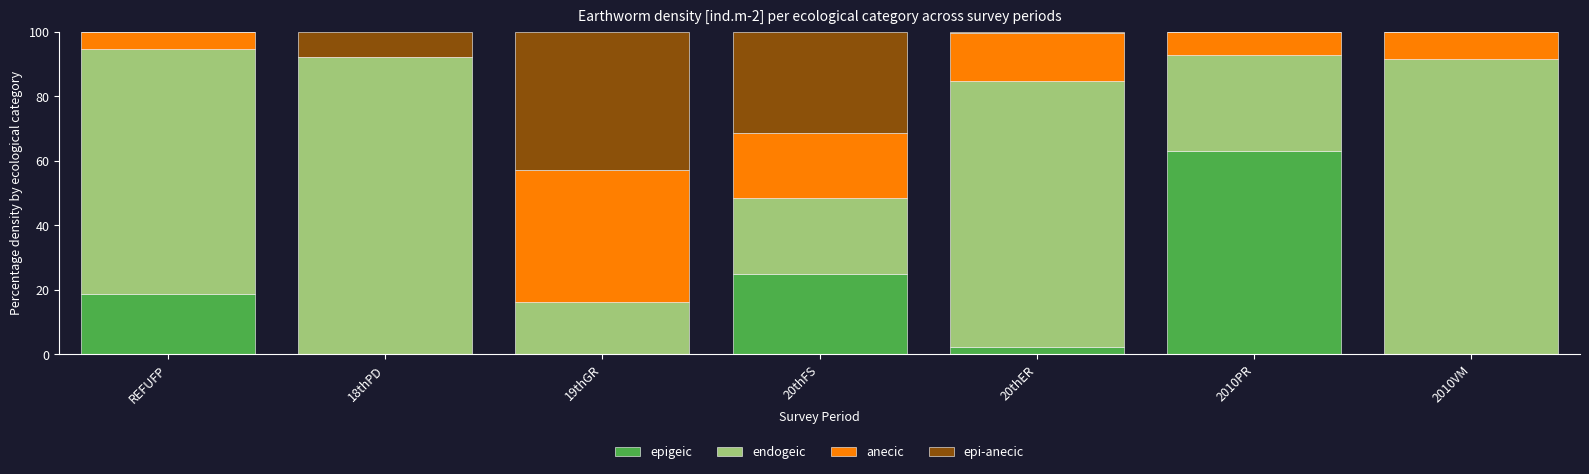

What is the highest value of the epigeic series?

62.9